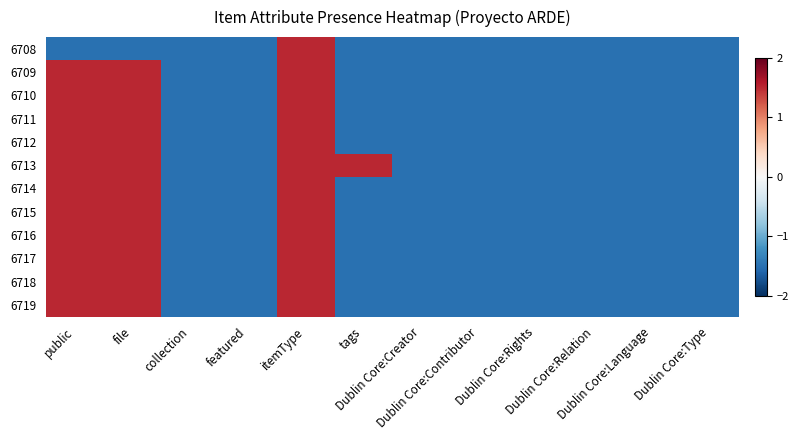

What is the greatest value displayed?

1.5